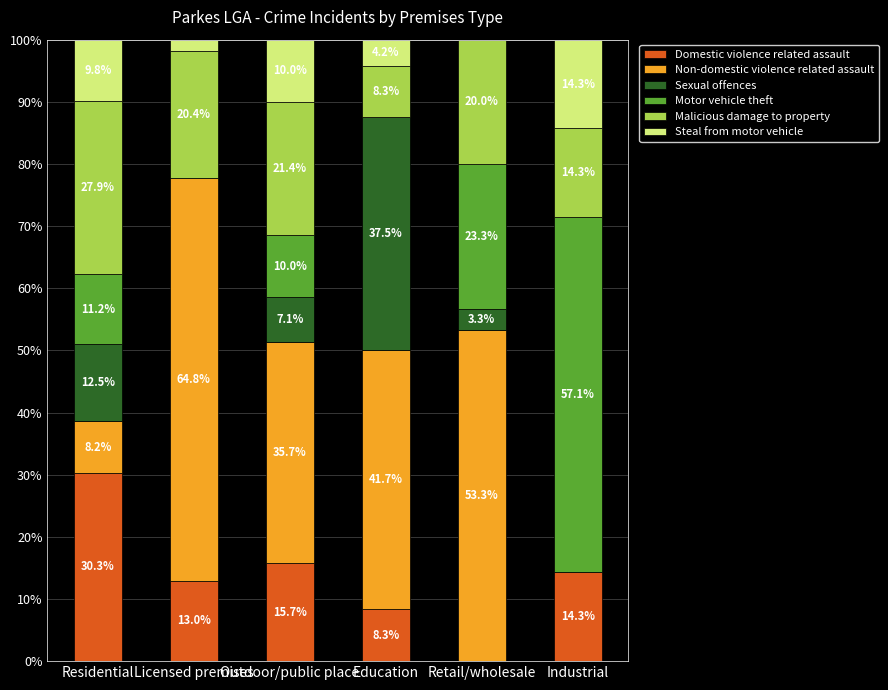

What is the total value across all series at Retail/wholesale?

100.0